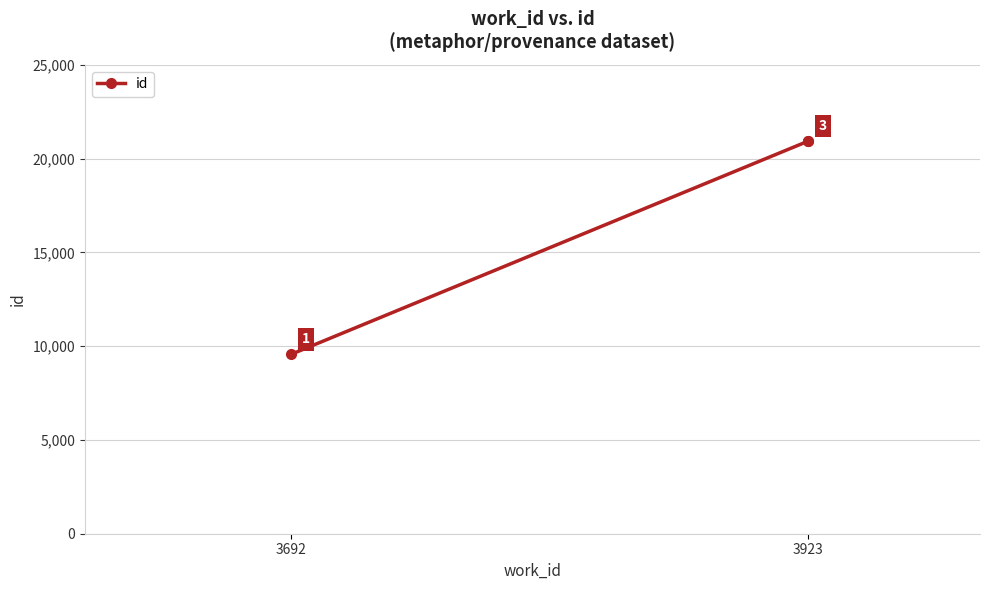

What position from the left is 3923?

2